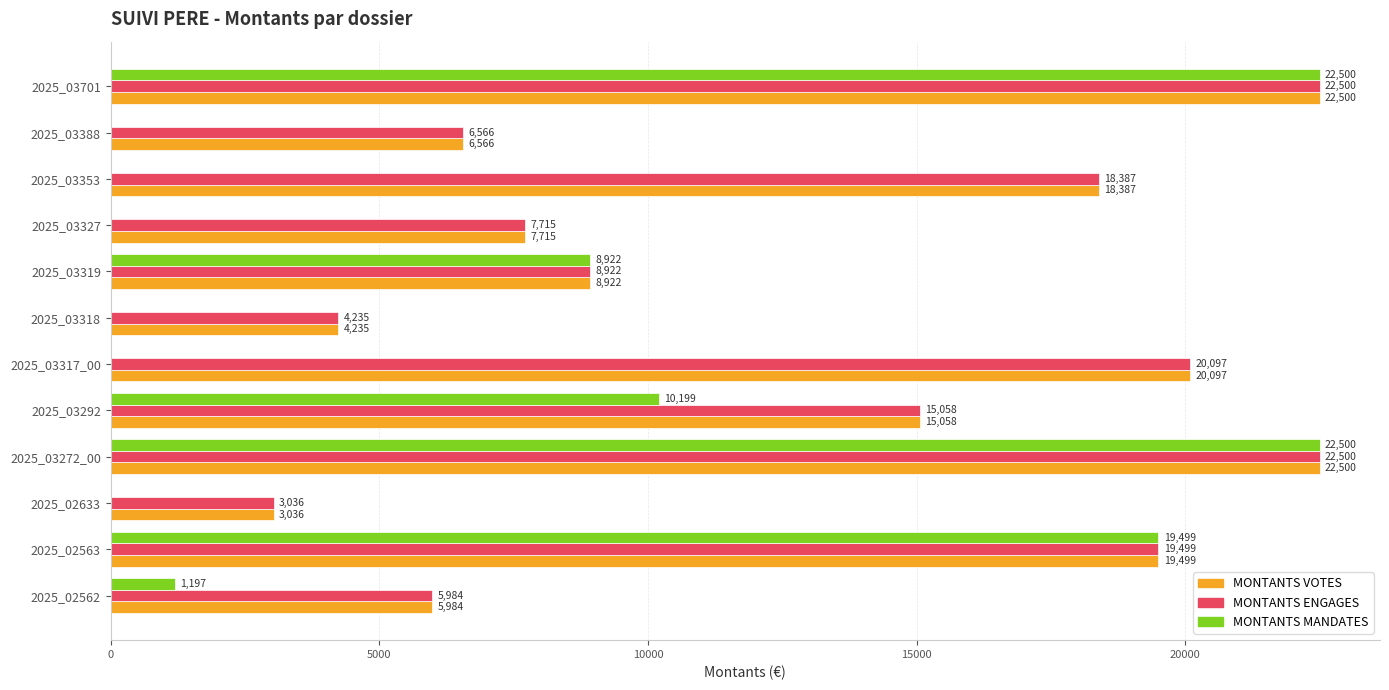

What is the sum of the MONTANTS ENGAGES values at 2025_03317_00 and 2025_03327?

27812.0